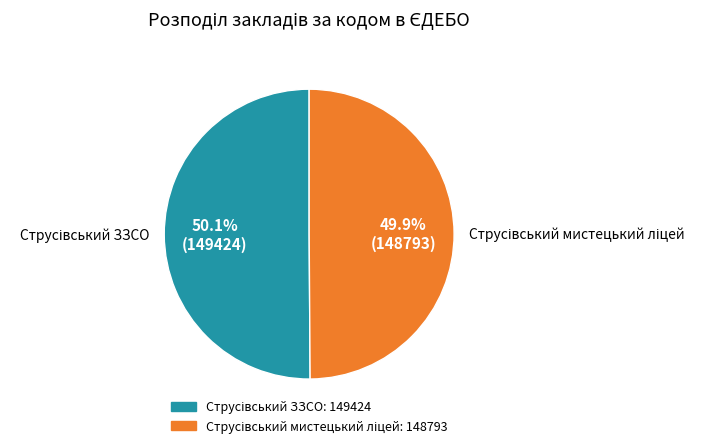

Is there any slice that represents more than half of the pie?

Yes